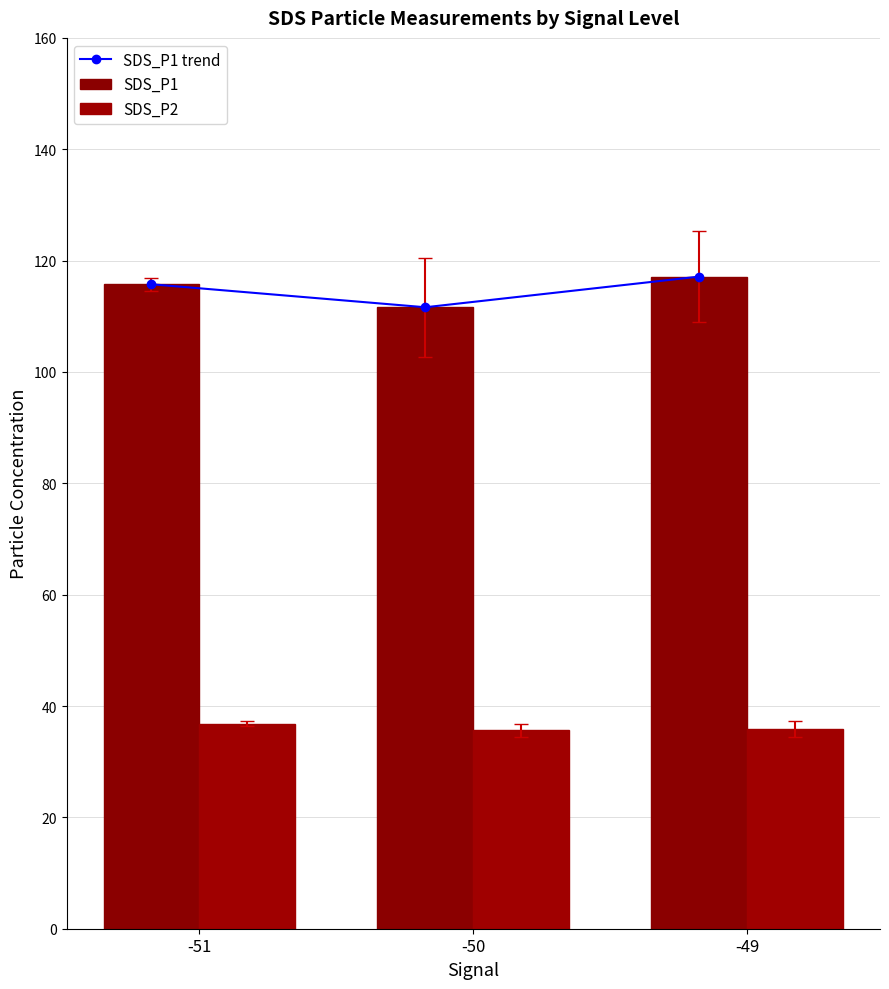

What is the spread (max minus min) of values at -50?

76.0